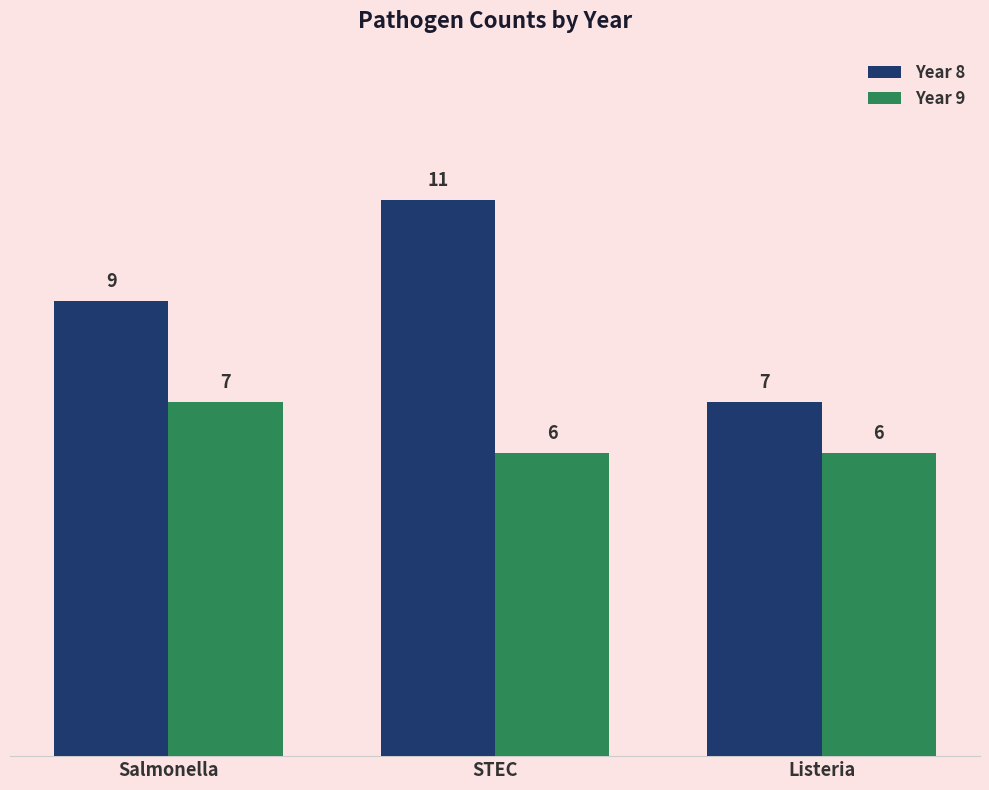

Rank the series by their average value, from highest to lowest.

Year 8, Year 9